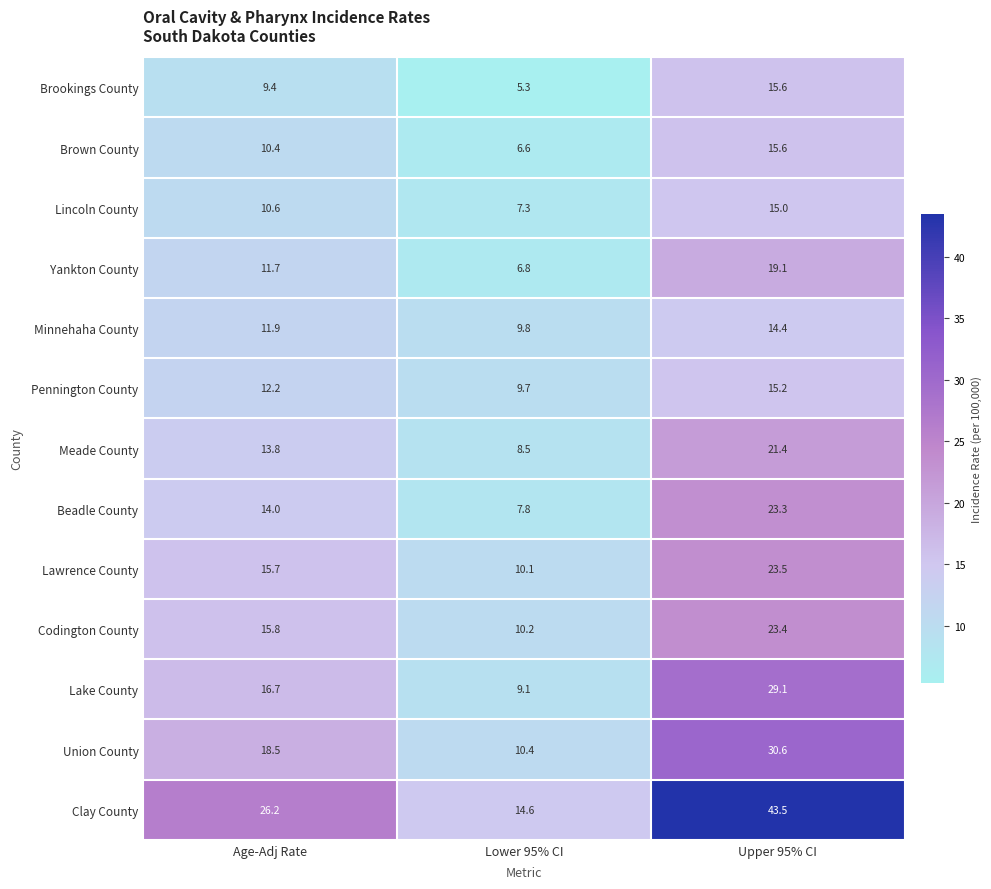

What is the maximum value for Minnehaha County?

14.4